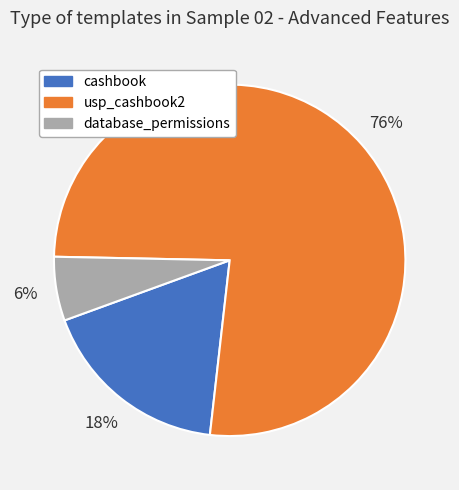

How many segments does this pie chart have?

3